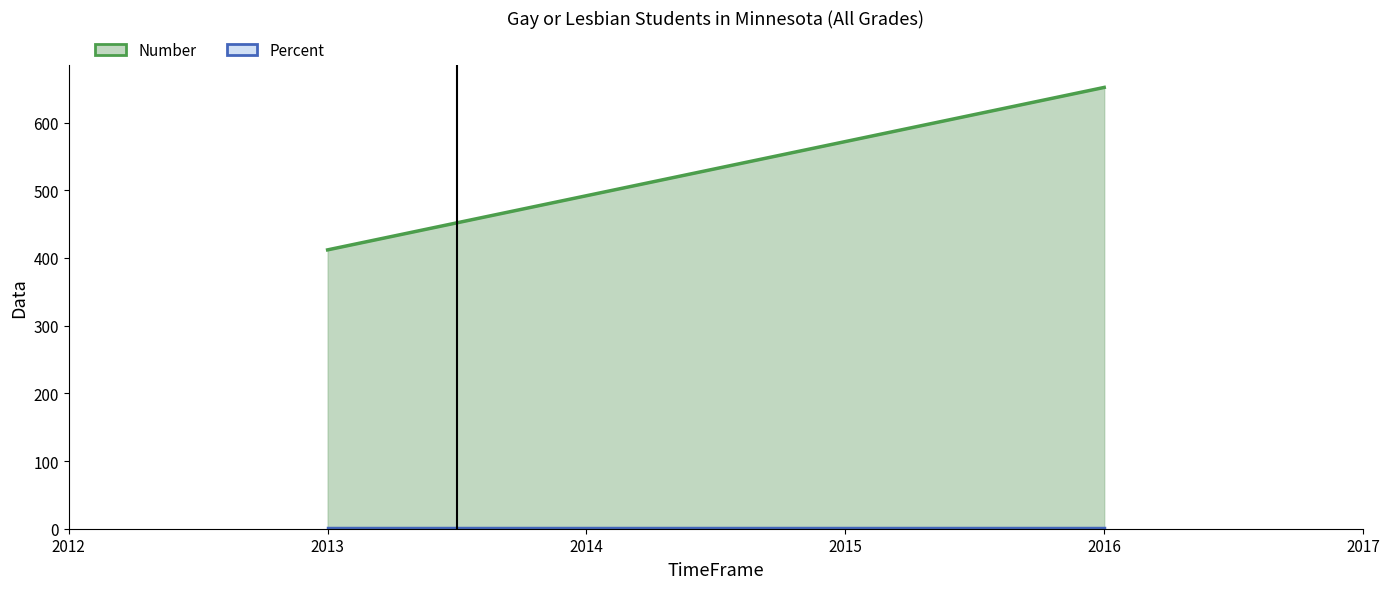

What are all the series names shown in the legend?

Number, Percent